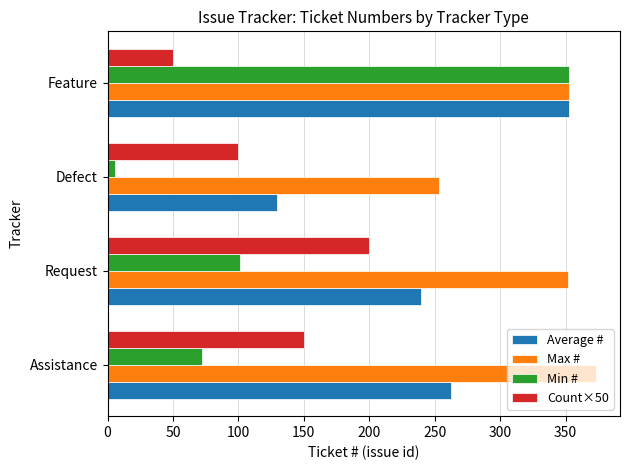

What are all the series names shown in the legend?

Average #, Max #, Min #, Count×50